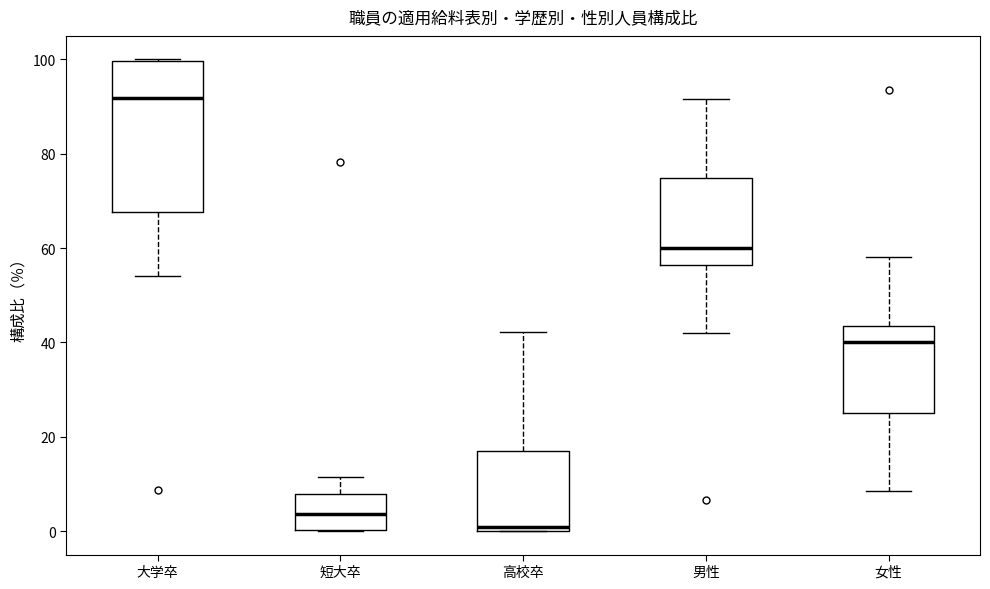

Reading left to right, transcribe this box plot: for each box, give where its median line is, the range the box spans, and where its two whiskers end, as read against the y-axis. The values are not printed on the chart, so give them approximately, as read against the axis.

大学卒: median 92, box 68 to 100, whiskers 54 to 100
短大卒: median 4, box 0 to 8, whiskers 0 to 12
高校卒: median 0 (just above the box's lower edge), box 0 to 16, whiskers 0 to 42
男性: median 60, box 56 to 74, whiskers 42 to 92
女性: median 40, box 26 to 44, whiskers 8 to 58